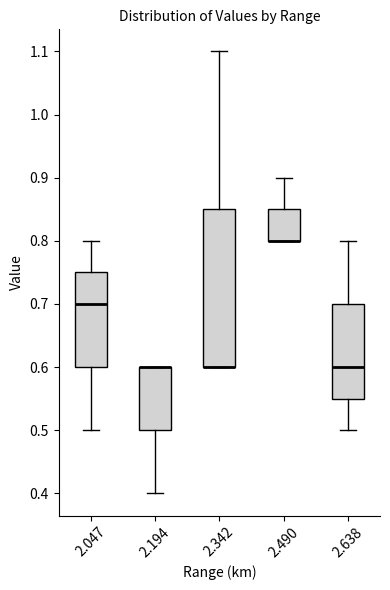

Reading left to right, read every box against the y-axis: the position of its median line, the range the box covers, and the ends of its whiskers. The values are not printed on the chart, so give them approximately, as read against the axis.

2.047: median 0.70, box 0.60 to 0.75, whiskers 0.50 to 0.80
2.194: median 0.60 (drawn on the box's upper edge), box 0.50 to 0.60, whiskers 0.40 to 0.60
2.342: median 0.60 (drawn on the box's lower edge), box 0.60 to 0.85, whiskers 0.60 to 1.10
2.490: median 0.80 (drawn on the box's lower edge), box 0.80 to 0.85, whiskers 0.80 to 0.90
2.638: median 0.60, box 0.55 to 0.70, whiskers 0.50 to 0.80